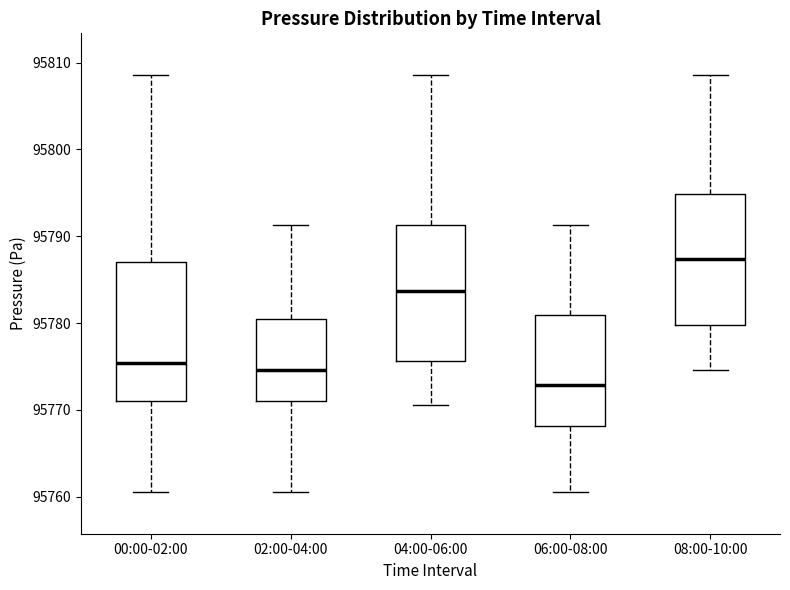

Where does the upper whisker of the box for 02:00-04:00 end on the y-axis? The values are not printed on the chart, so give them approximately, as read against the axis.

95791